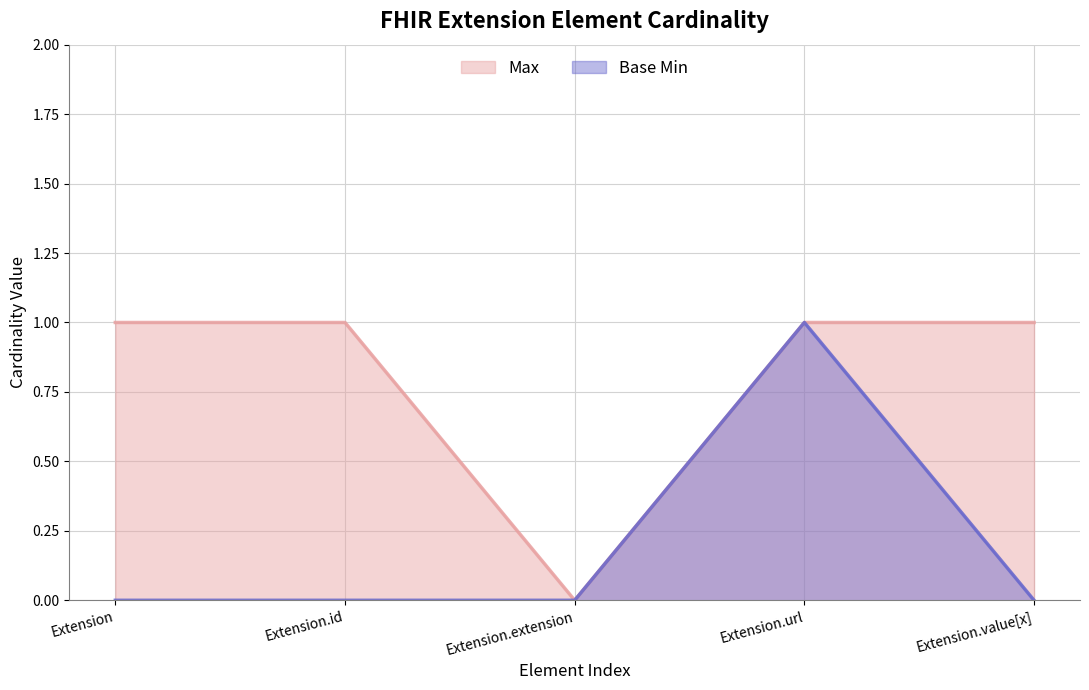

How many values in the Base Min series exceed 0?

1